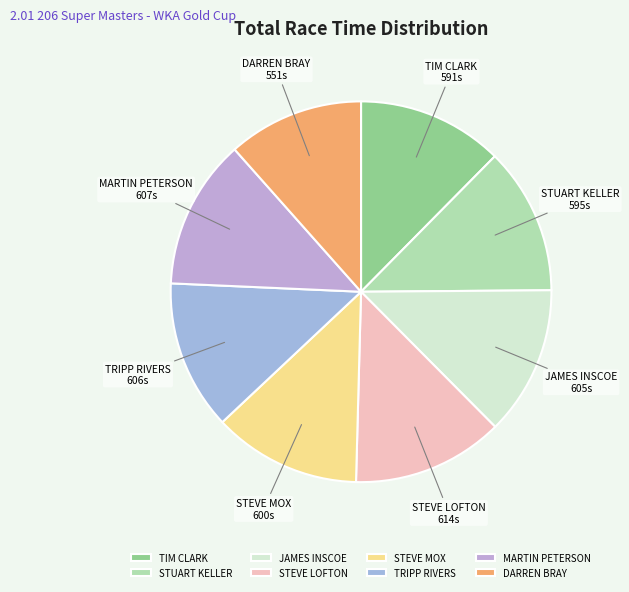

Is STEVE LOFTON the majority of the pie?

No